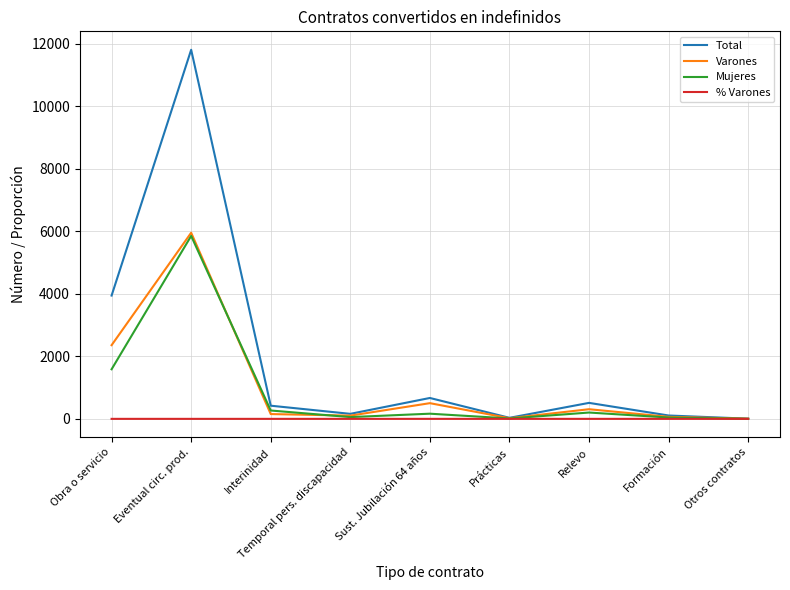

What is the total value across all series at Temporal pers. discapacidad?

322.6